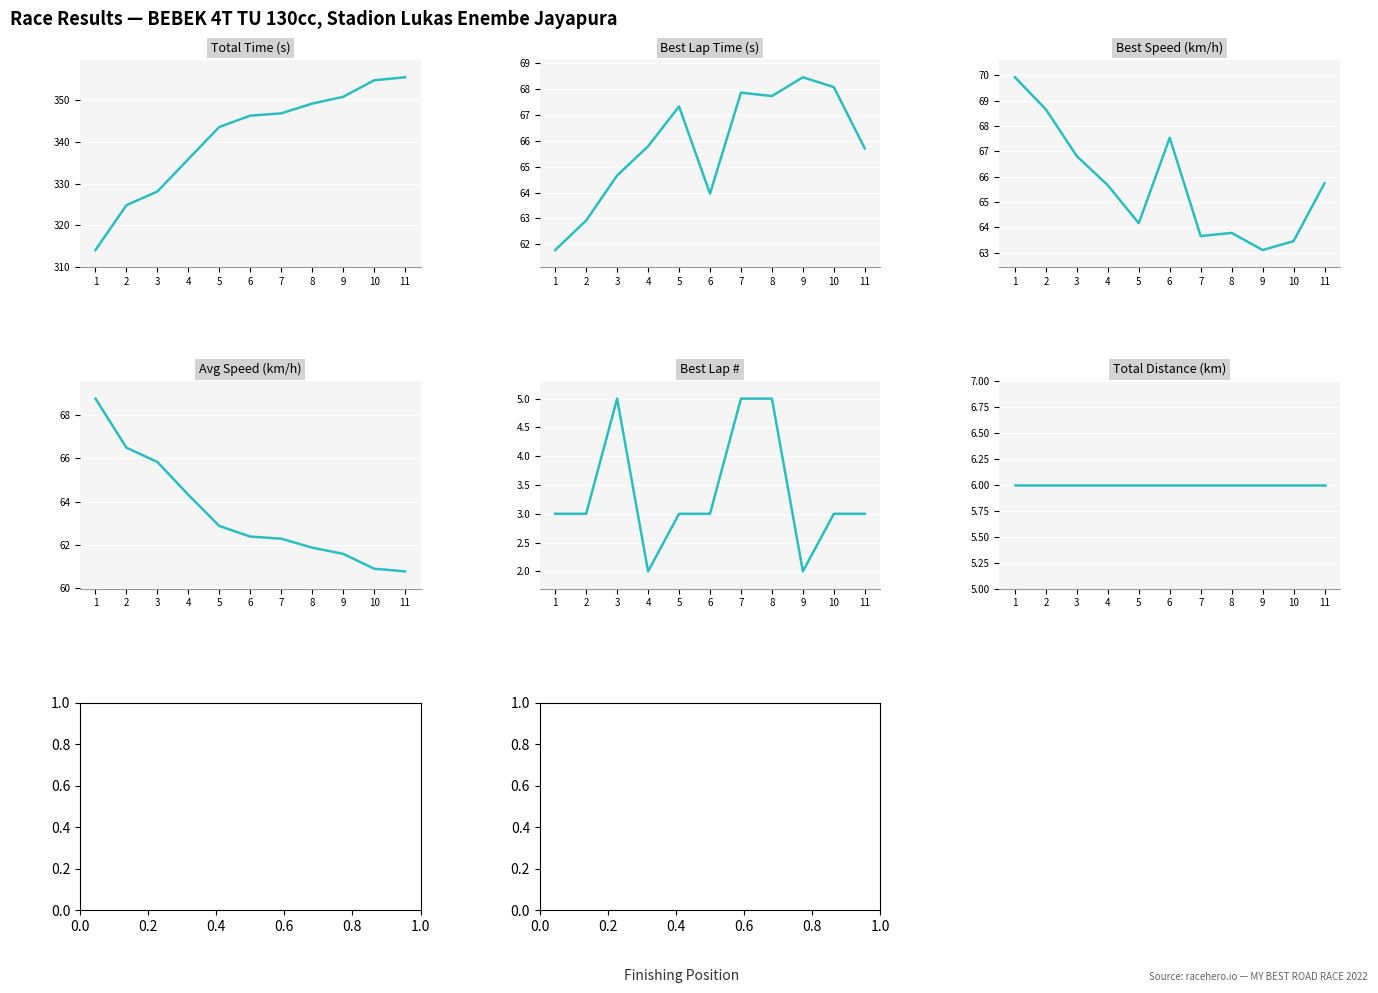

Reading left to right, transcribe all the data shown in this chart.

Total Time: 1=314.1	2=324.9	3=328.1	4=335.9	5=343.6	6=346.3	7=346.8	8=349.1	9=350.8	10=354.7	11=355.4
Best Lap time: 1=61.8	2=62.9	3=64.7	4=65.8	5=67.3	6=64.0	7=67.9	8=67.7	9=68.5	10=68.1	11=65.7
Best Speed: 1=69.9	2=68.7	3=66.8	4=65.7	5=64.2	6=67.5	7=63.7	8=63.8	9=63.1	10=63.5	11=65.7
Average Speed: 1=68.8	2=66.5	3=65.8	4=64.3	5=62.9	6=62.4	7=62.3	8=61.9	9=61.6	10=60.9	11=60.8
Best Lap: 1=3.0	2=3.0	3=5.0	4=2.0	5=3.0	6=3.0	7=5.0	8=5.0	9=2.0	10=3.0	11=3.0
Total Distance: 1=6.0	2=6.0	3=6.0	4=6.0	5=6.0	6=6.0	7=6.0	8=6.0	9=6.0	10=6.0	11=6.0